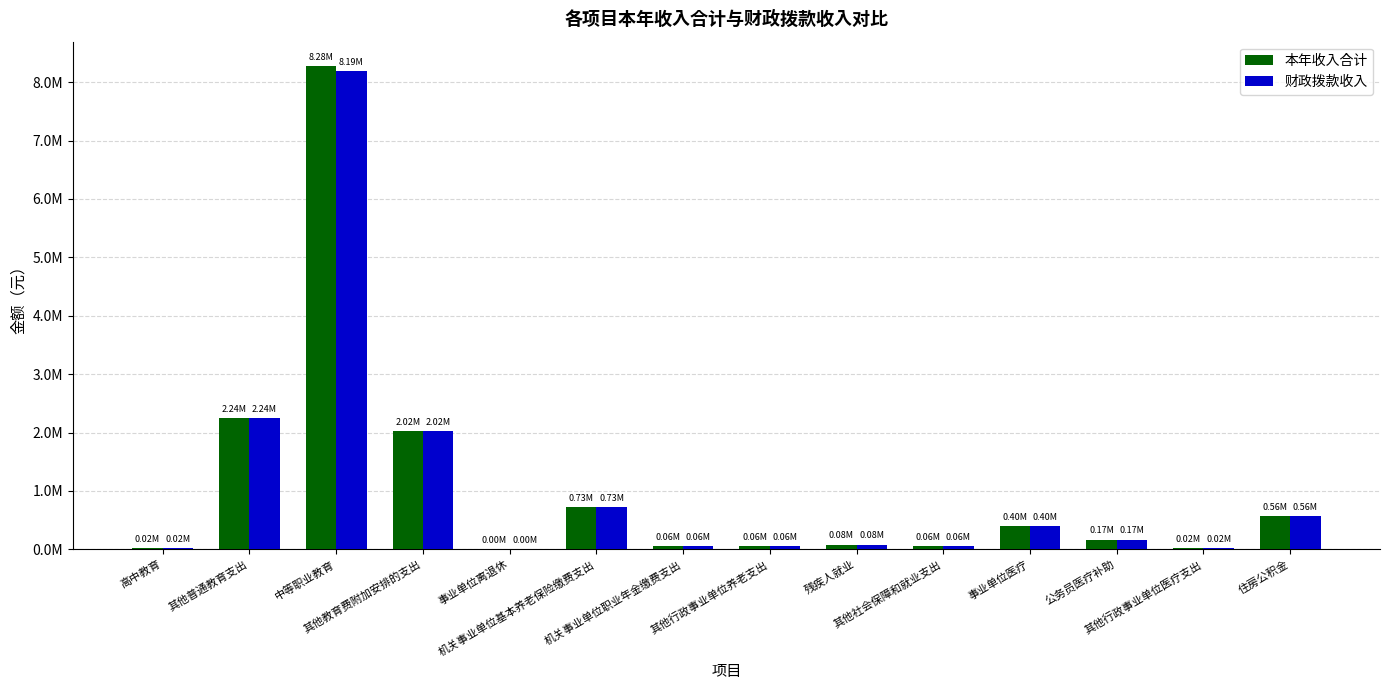

Read the 本年收入合计 value at 其他行政事业单位医疗支出.

22268.9